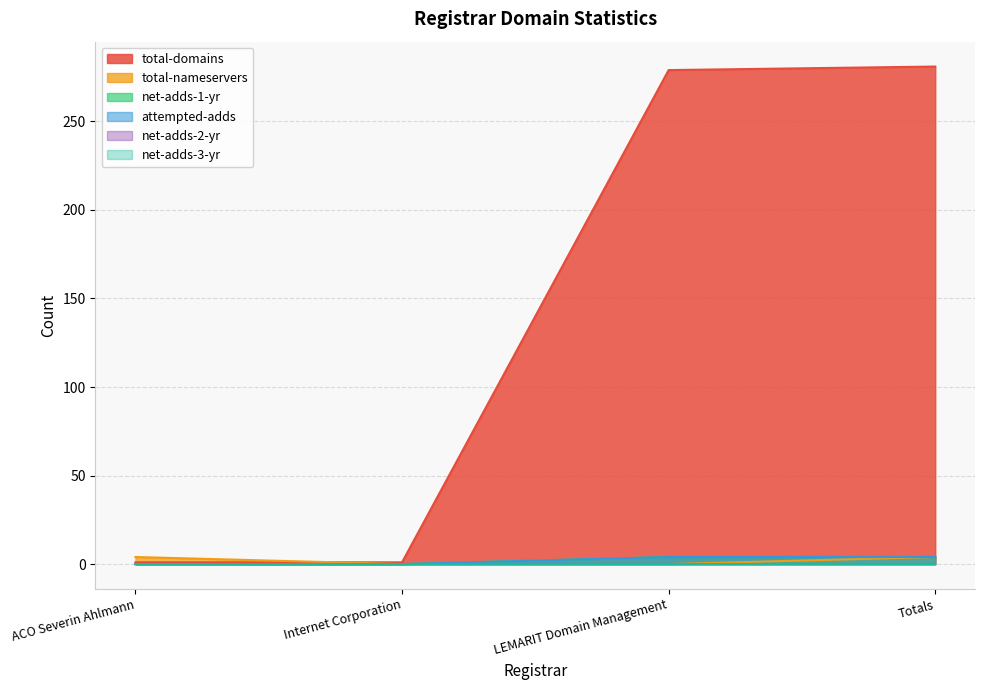

The total-domains series shows 111 at Totals. True or false?

False